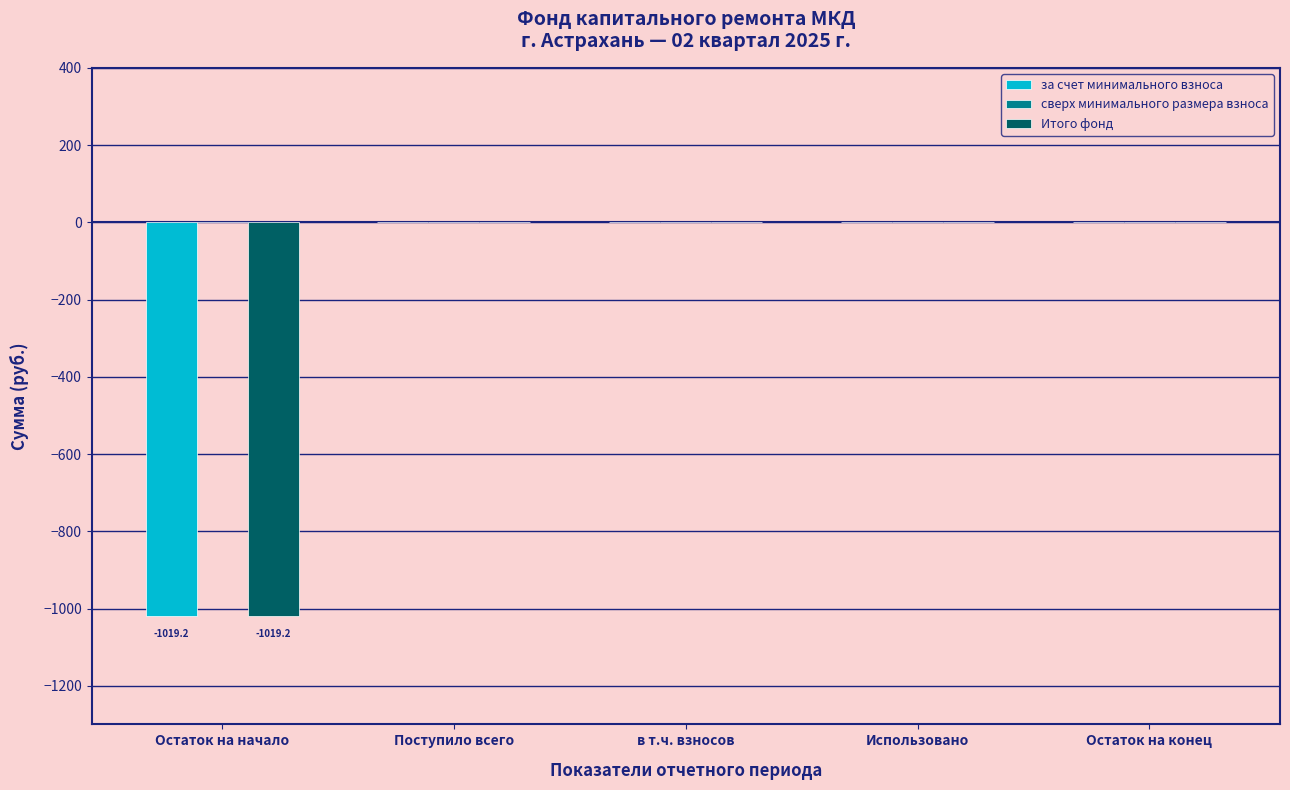

The value of Итого фонд at Остаток на конец is 0.0. True or false?

True